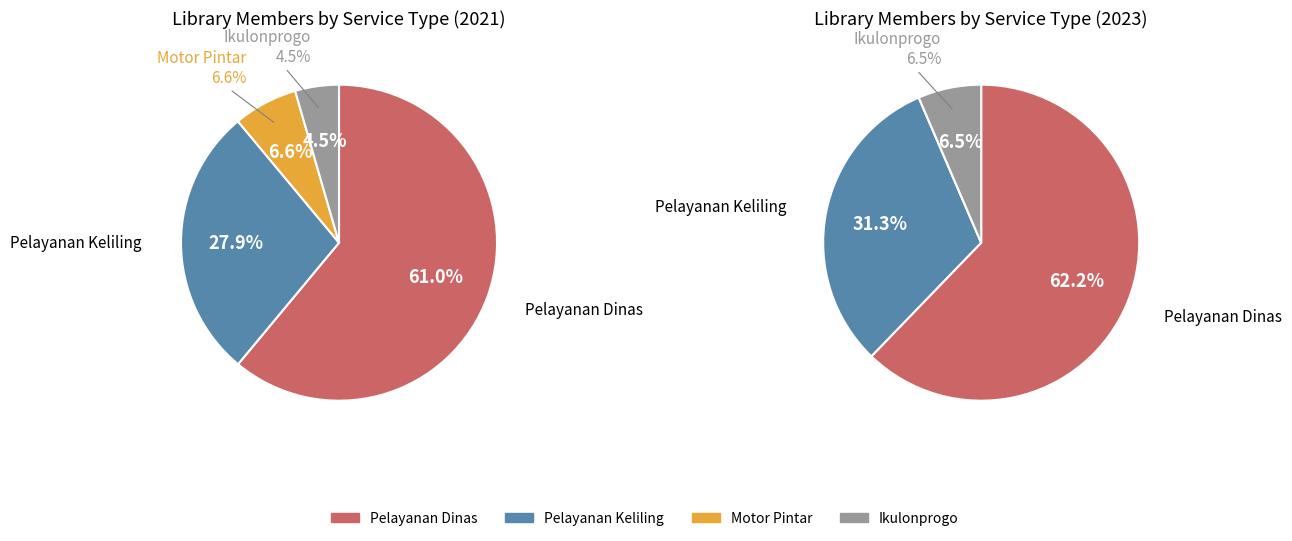

Count the number of slices in the pie.

4